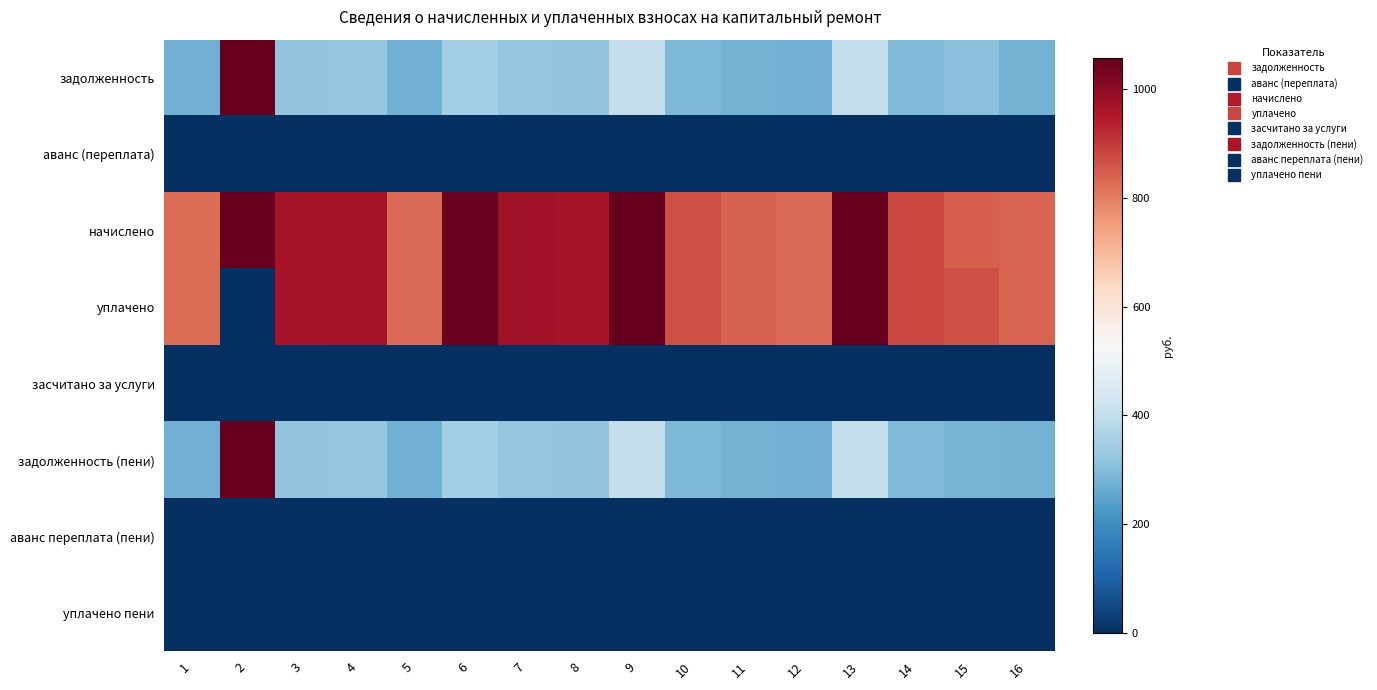

At how many categories does at least one series exceed 10622?

1